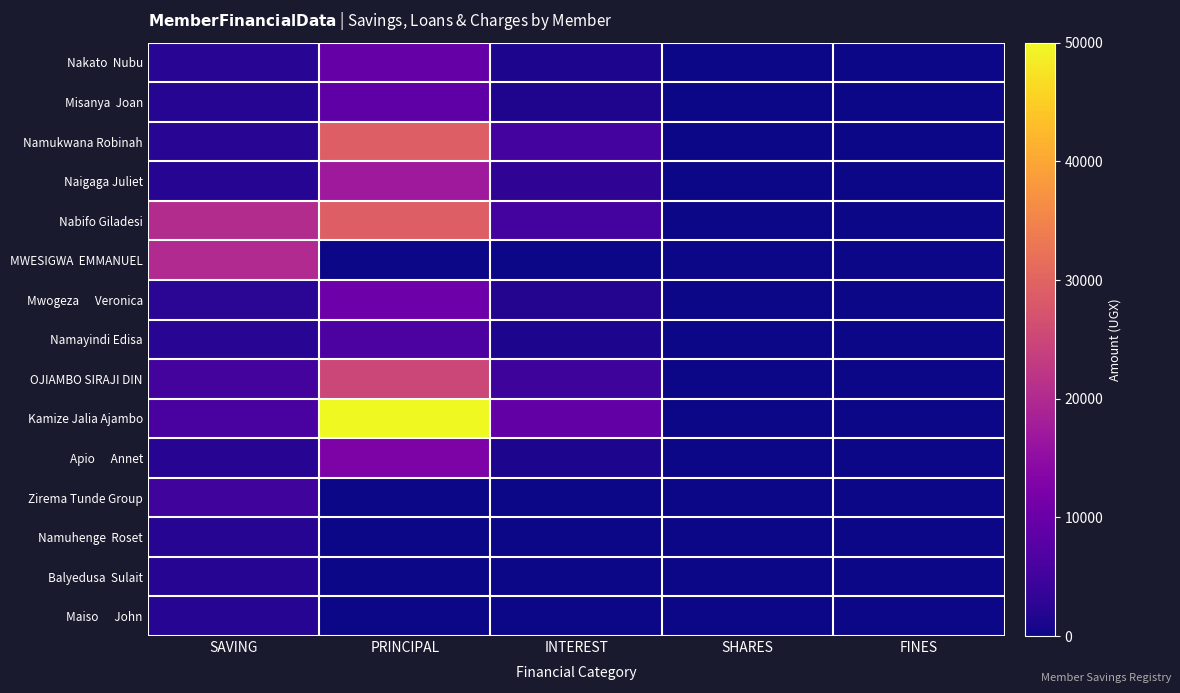

At which category does the chart reach its minimum across all series?

SHARES